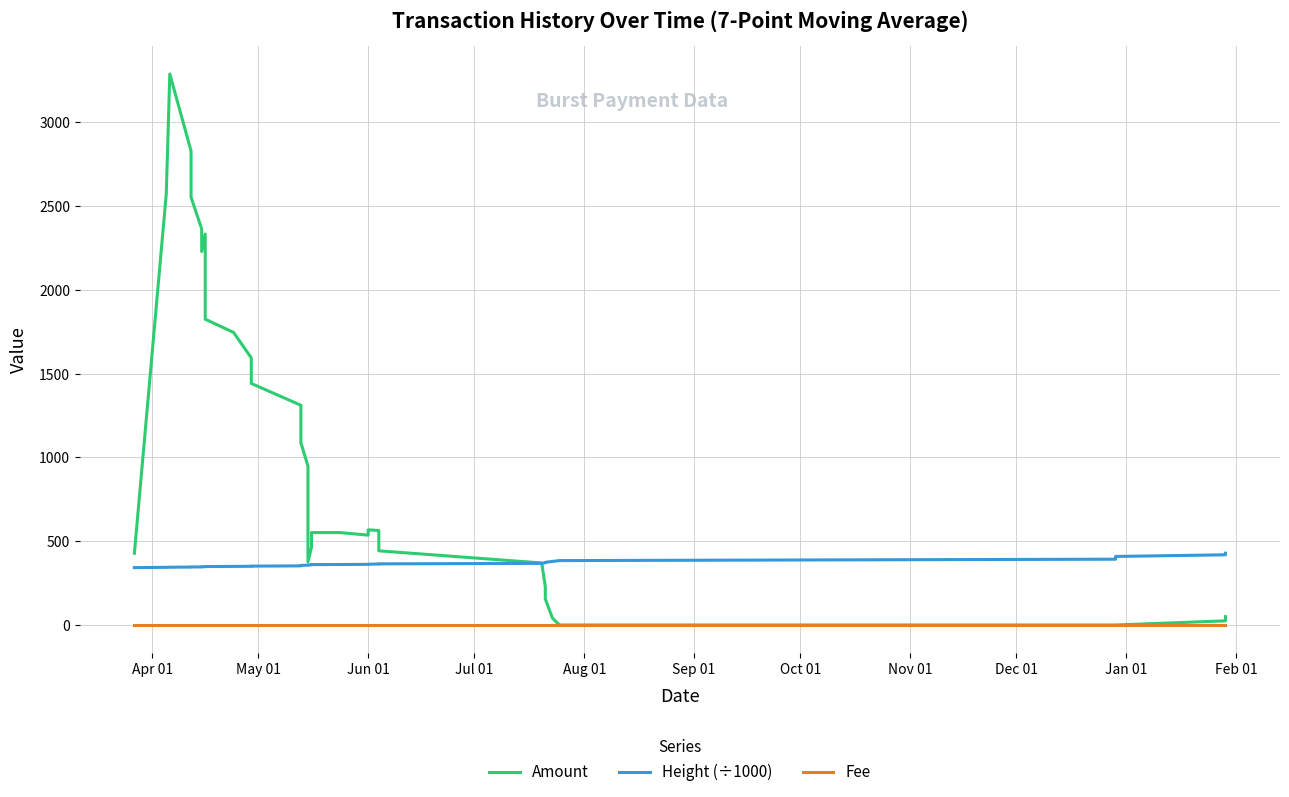

Is it true that Height (÷1000) equals 539.9 at Dec 01?

False